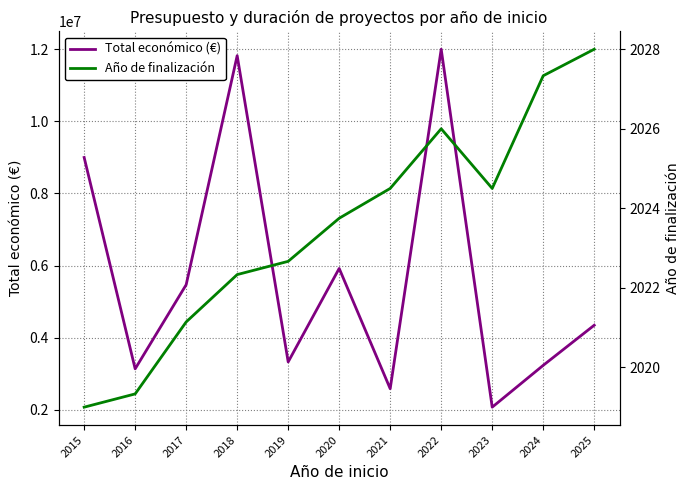

At which category does Año de finalización reach its first local peak?

2022